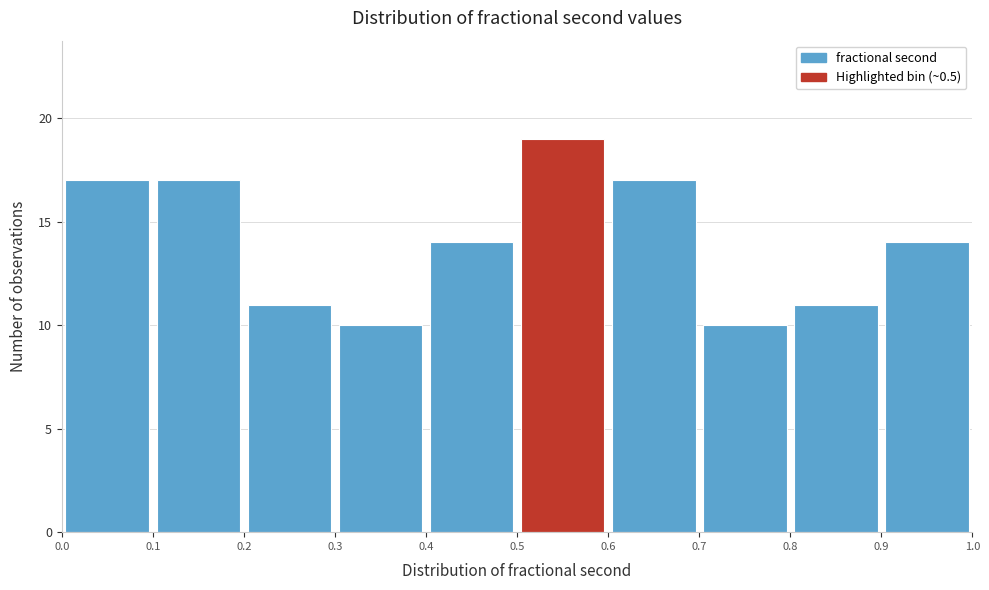

Reading left to right, list every bar in this chart as the range it spans on the x-axis followed by its height. The values are not printed on the chart, so give them approximately, as read against the axis.

0.0 to 0.1: 17
0.1 to 0.2: 17
0.2 to 0.3: 11
0.3 to 0.4: 10
0.4 to 0.5: 14
0.5 to 0.6: 19
0.6 to 0.7: 17
0.7 to 0.8: 10
0.8 to 0.9: 11
0.9 to 1.0: 14